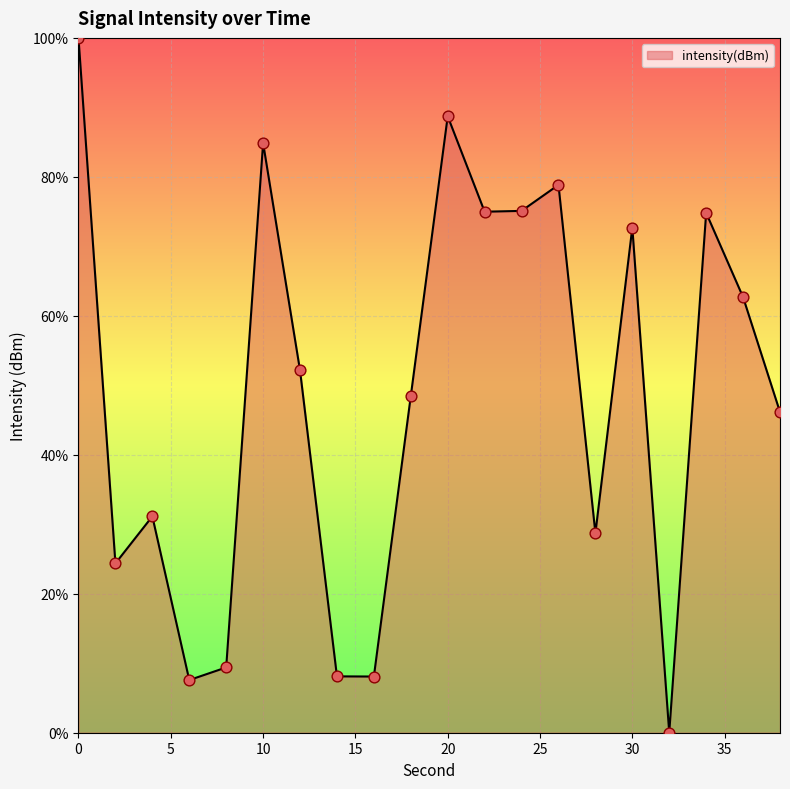

What is the maximum value shown in the chart?

100.0